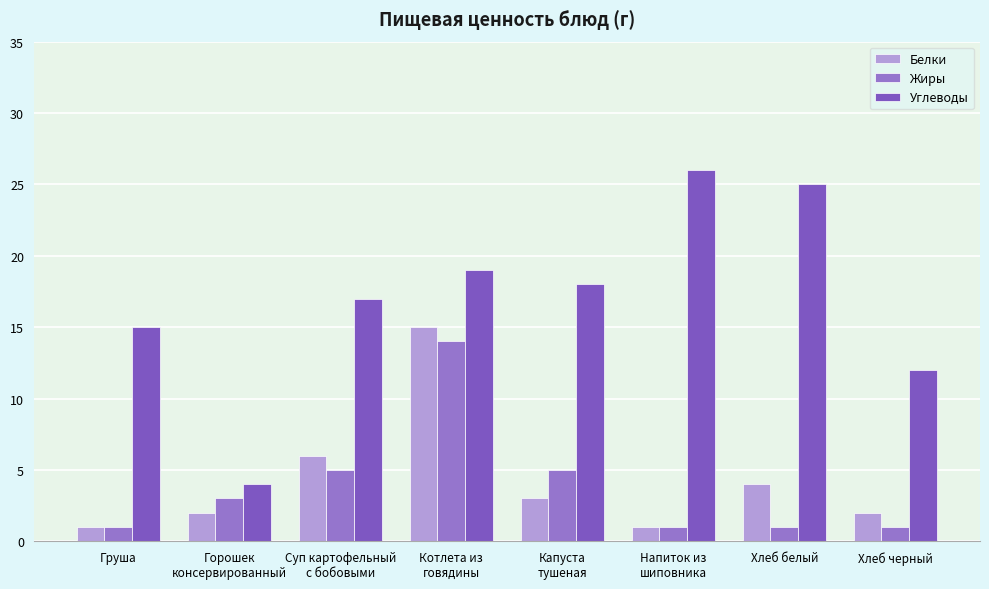

Between Котлета из
говядины and Хлеб черный, which series saw the biggest shift?

Белки